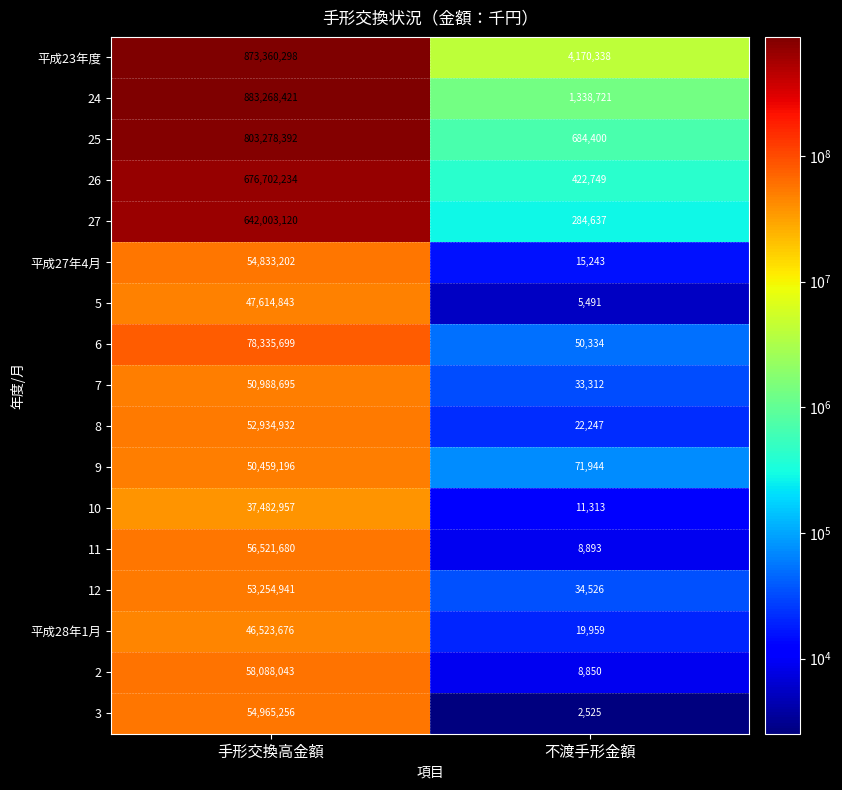

How many distinct data groups are displayed?

17